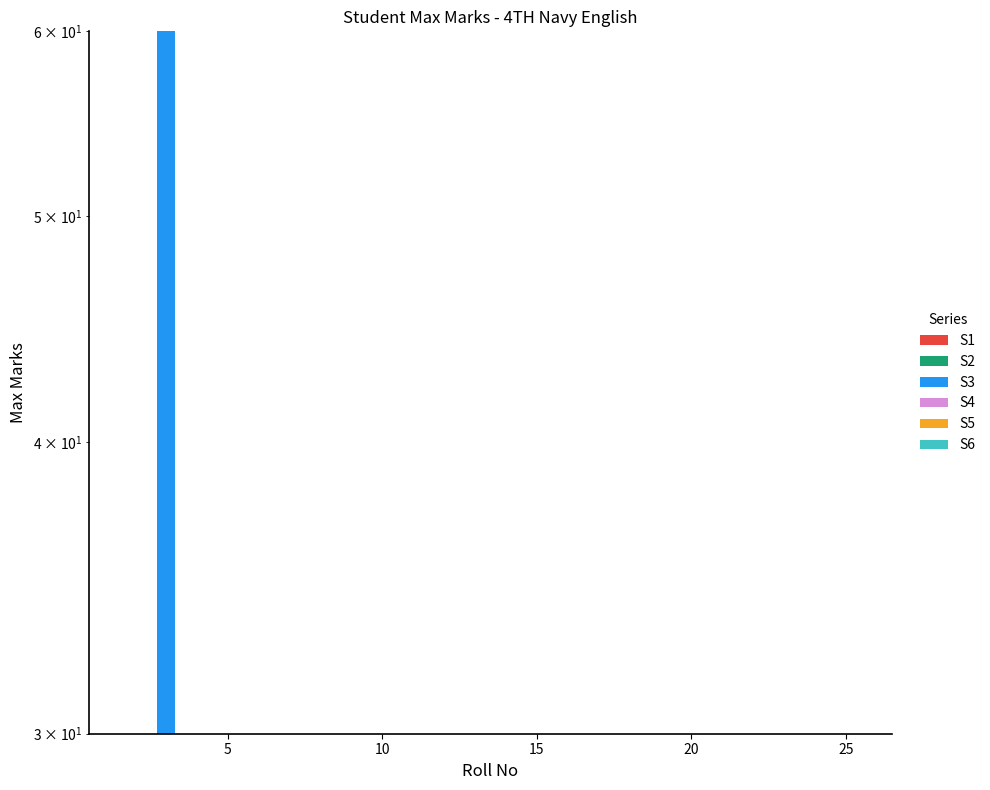

What is the sum of all S6 values?

60